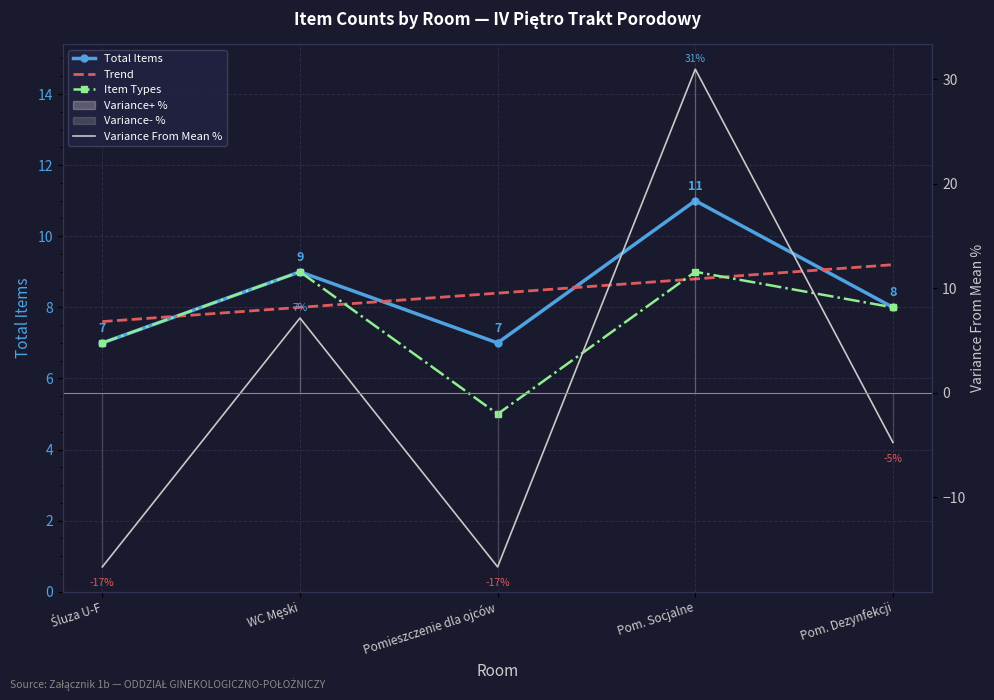

What is the difference between the Item Types values at WC Męski and Pom. Dezynfekcji?

1.0